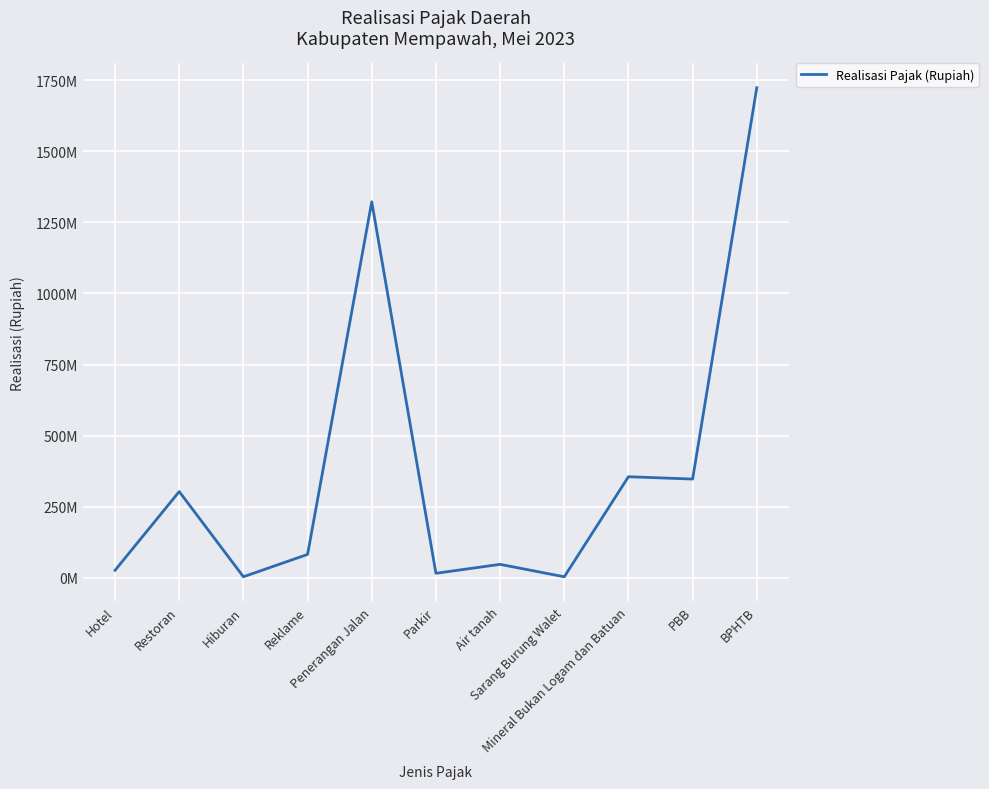

Between Restoran and PBB, which is larger?

PBB